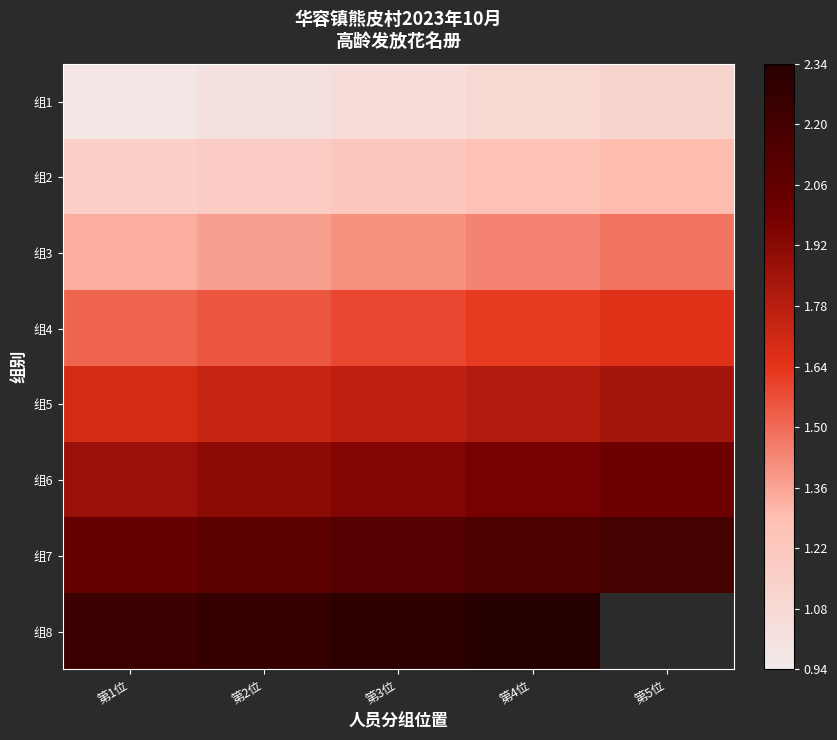

What is the difference between the maximum and second lowest values in the 组6 series?

0.1